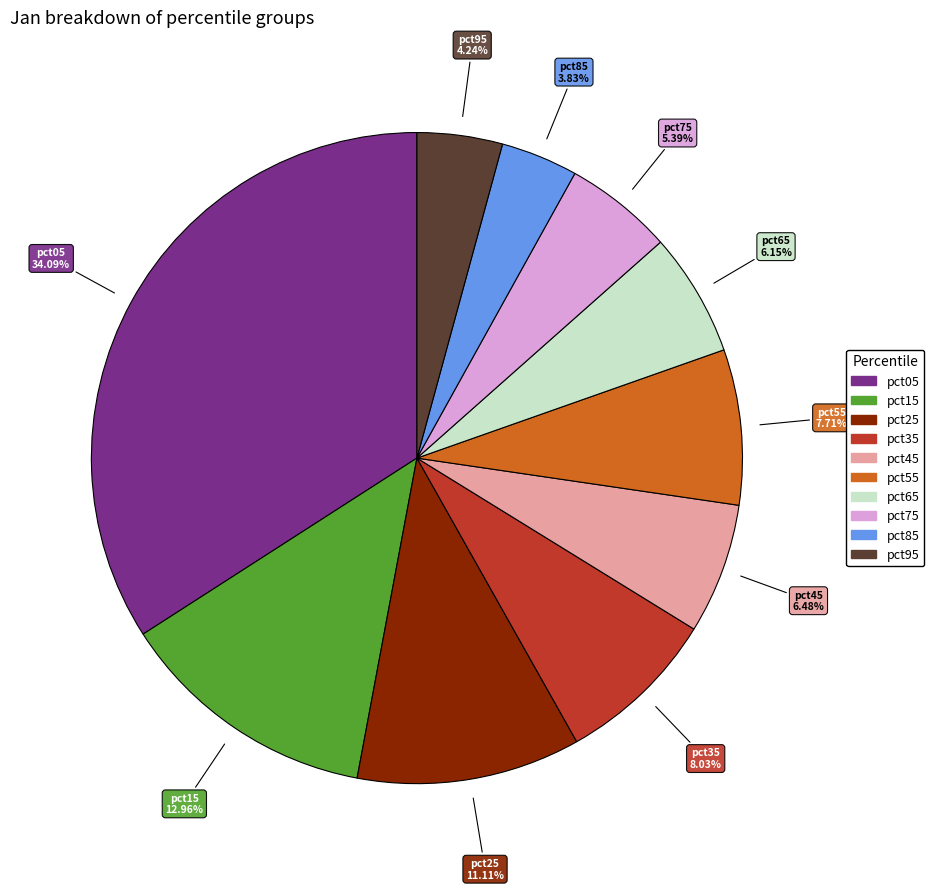

Is it true that pct95 is 4% of the pie?

True